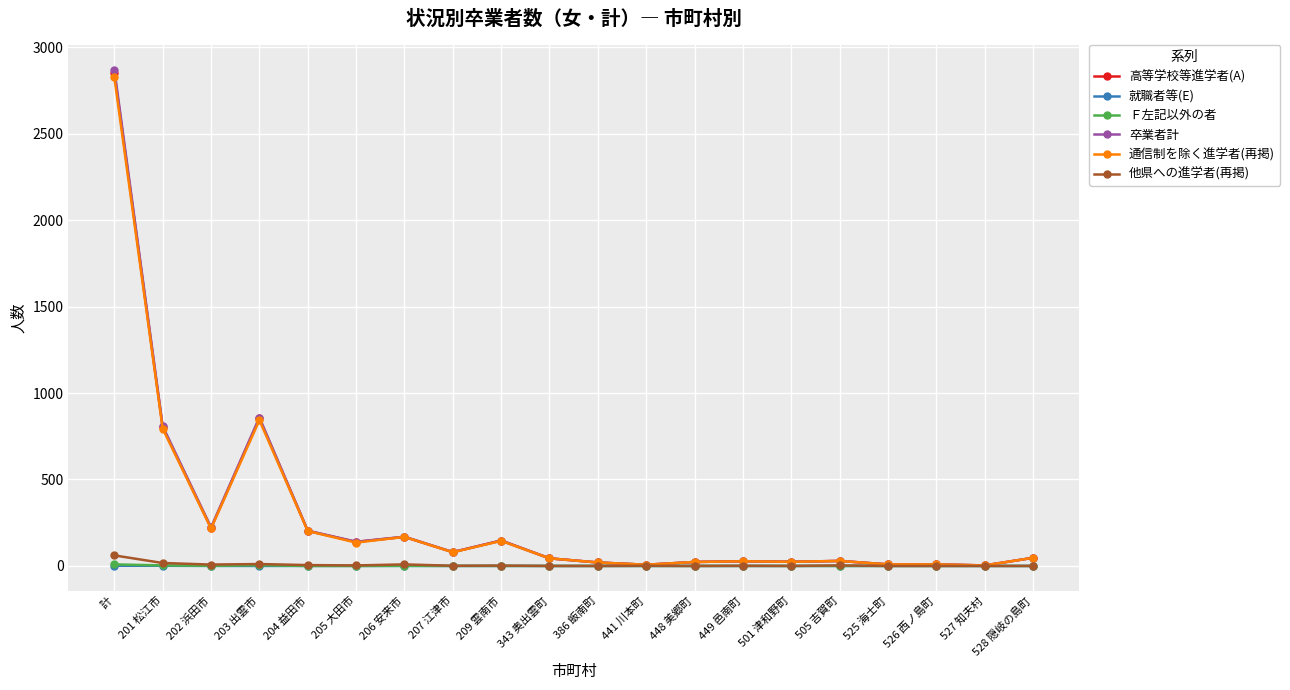

Between 計 and 526 西ノ島町, which series saw the biggest shift?

卒業者計